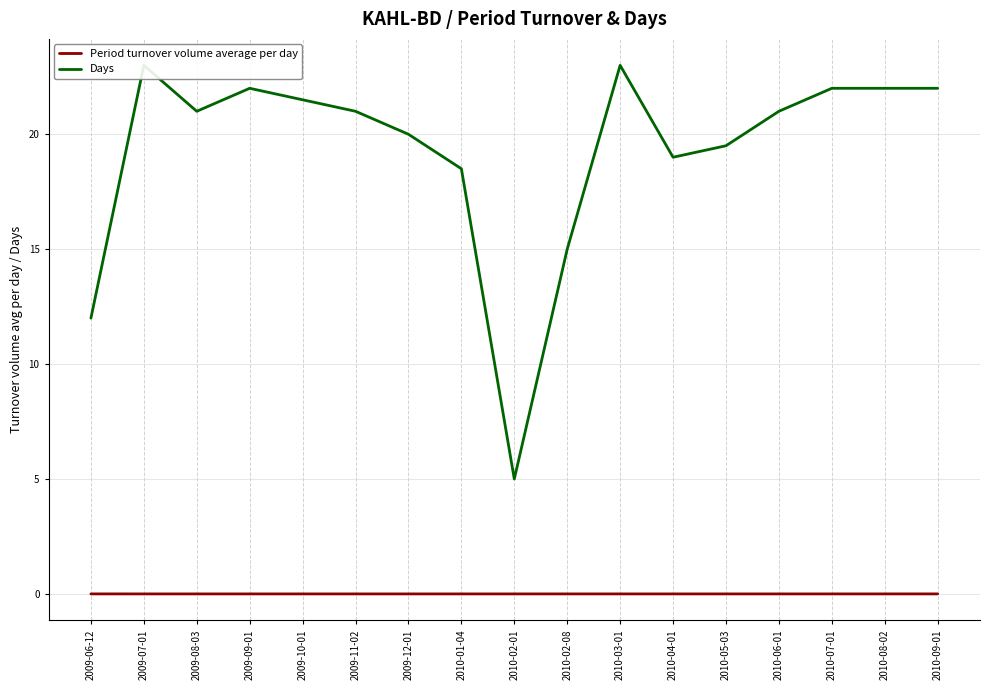

Rank the series by their average value, from highest to lowest.

Days, Period turnover volume average per day